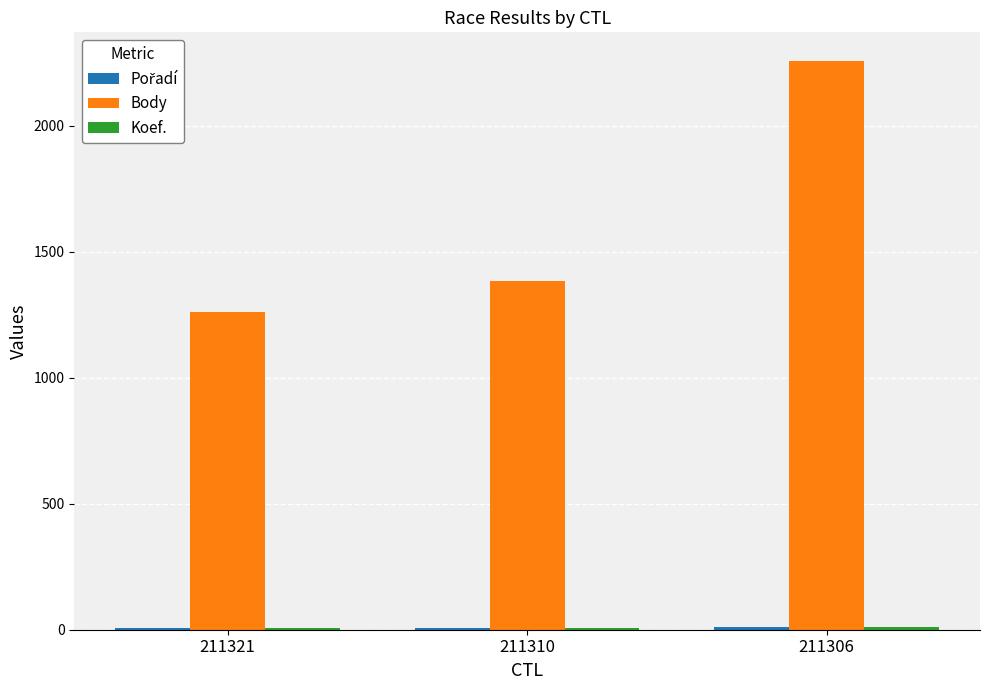

The Body series shows 2258 at 211306. True or false?

True